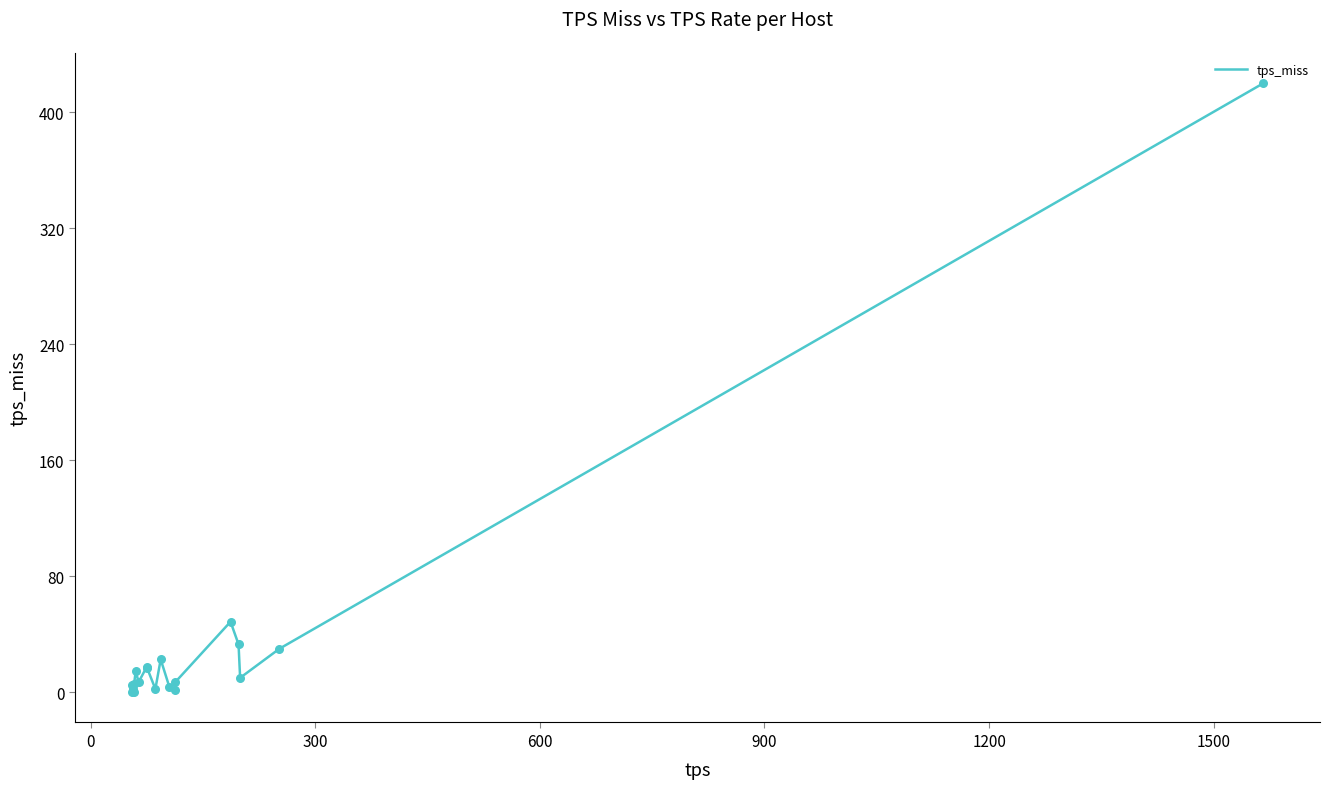

What is the difference between the maximum and minimum values?

420.0